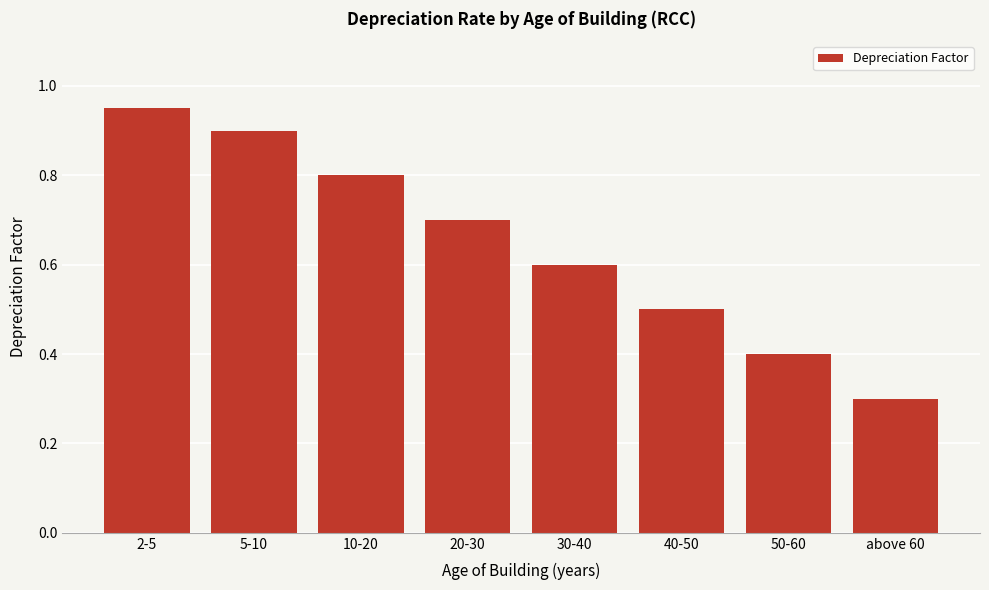

What is the sum of the values at 30-40 and 20-30?

1.3